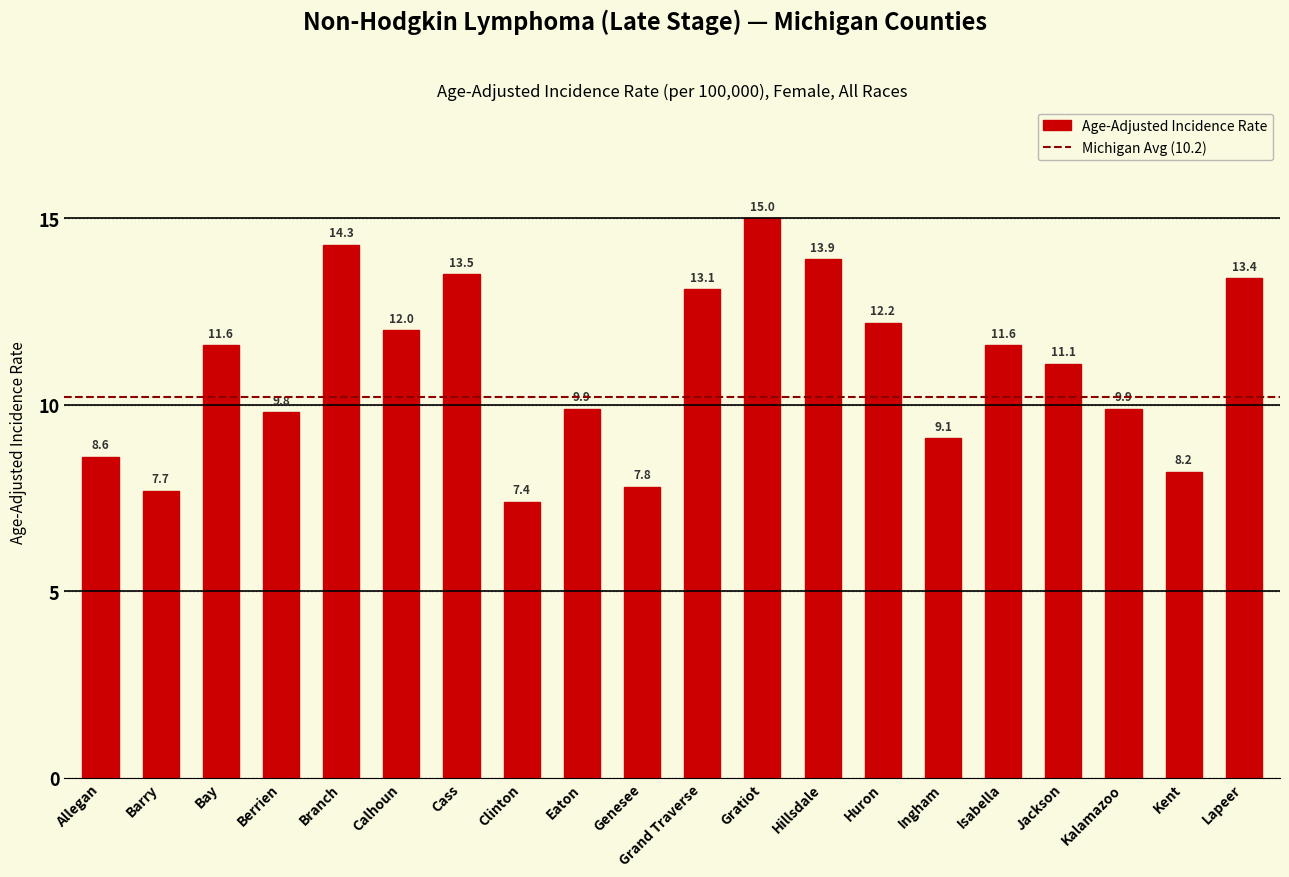

What position from the right is Cass?

14